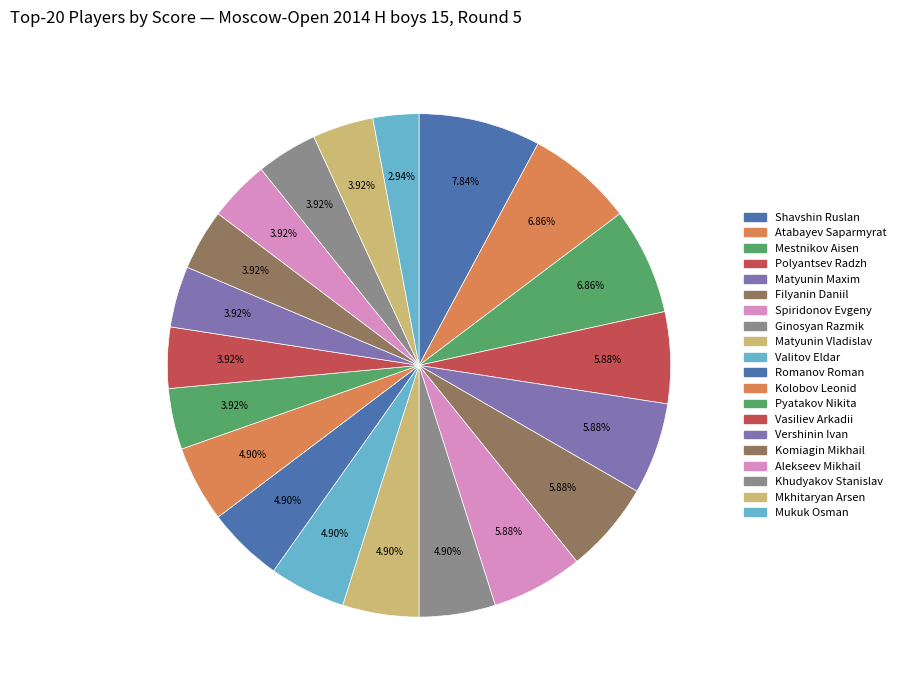

To the nearest percent, what is the difference between the largest and smallest slice percentages?

5%